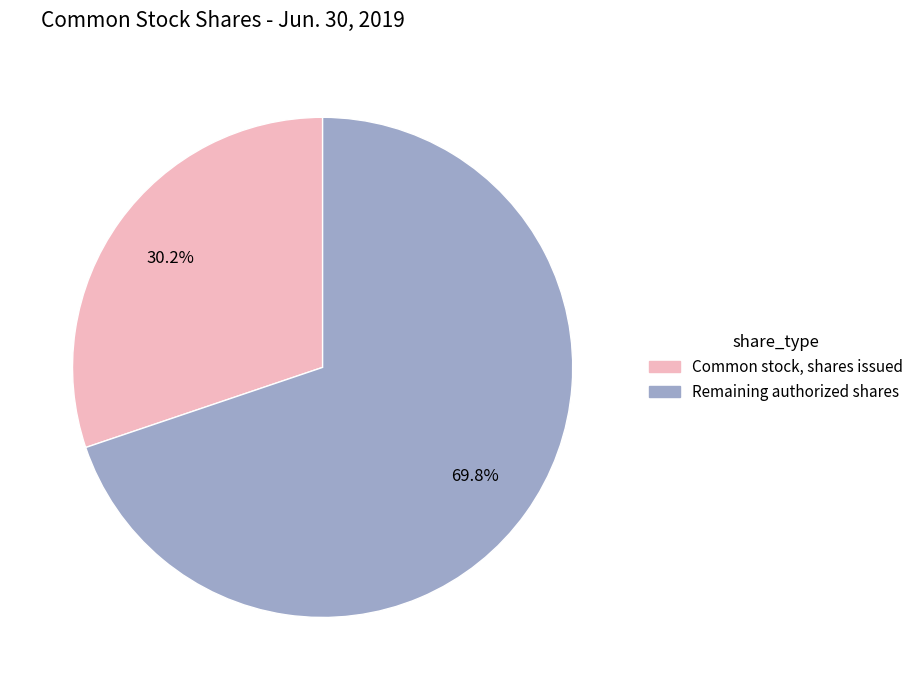

Is there any slice that represents more than half of the pie?

Yes